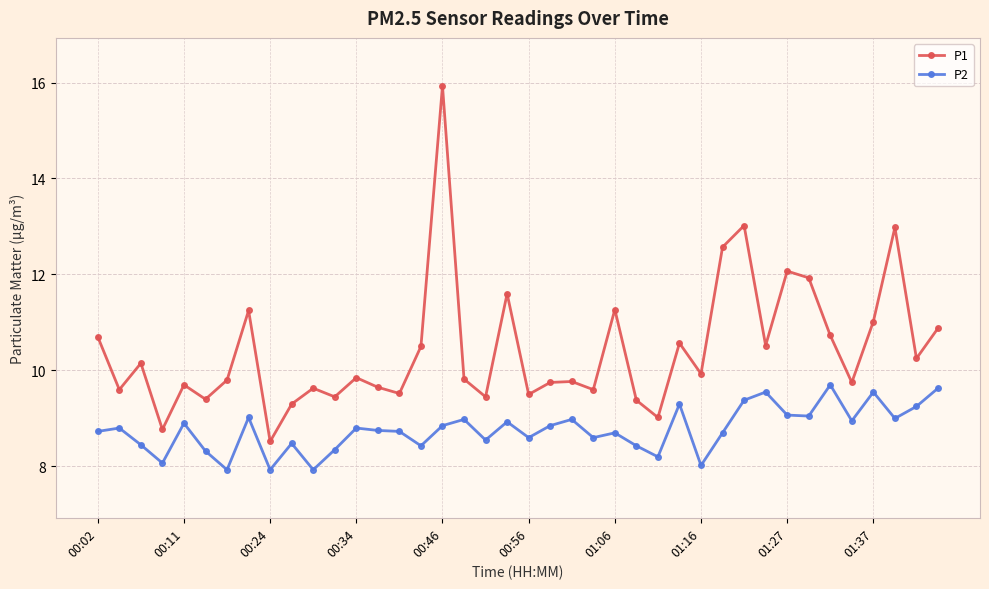

Rank the series by their maximum value, from lowest to highest.

P2, P1